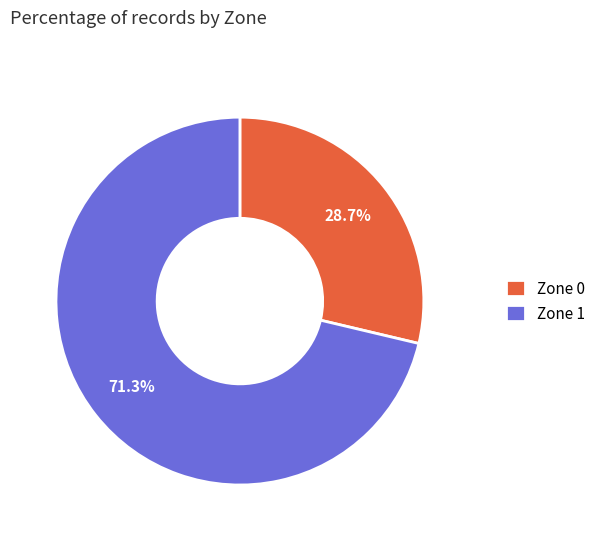

Is Zone 1 the majority of the pie?

Yes